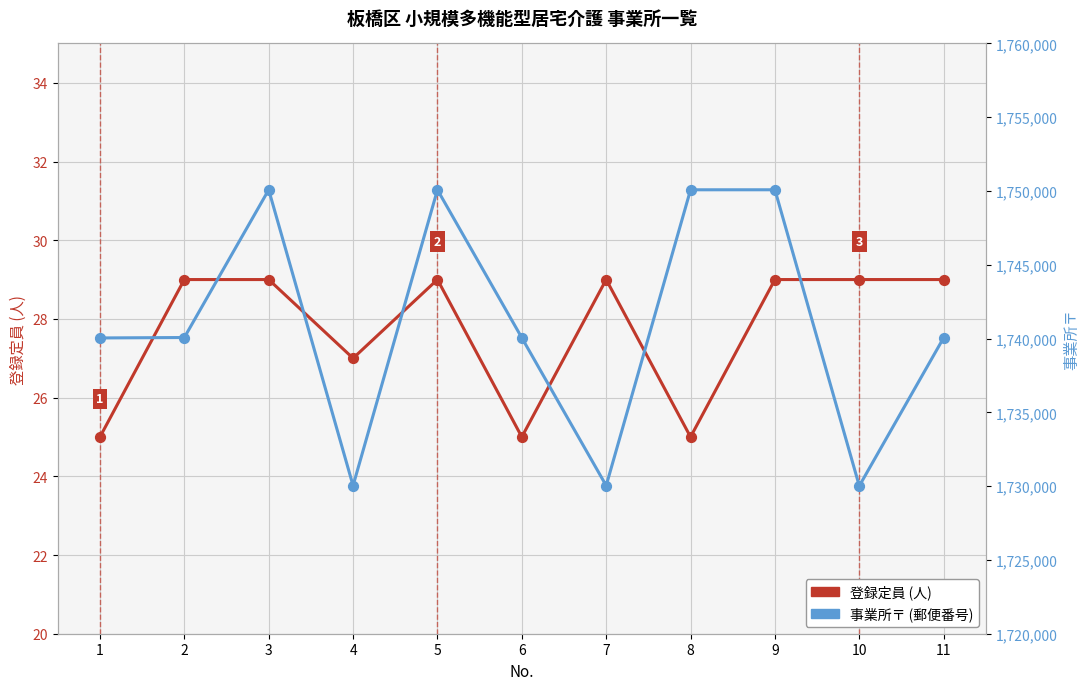

Which series contains the lowest Y value?

登録定員